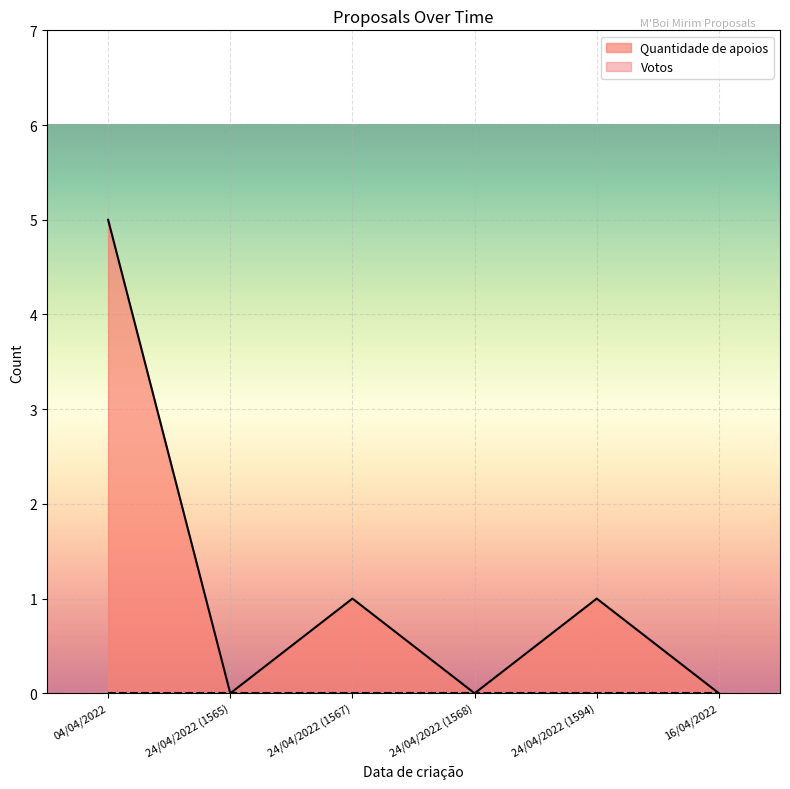

What is the difference between the maximum and minimum values?

5